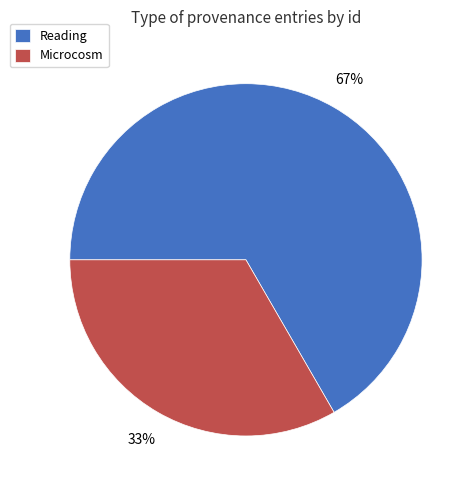

To the nearest percent, what is the average slice percentage?

50%